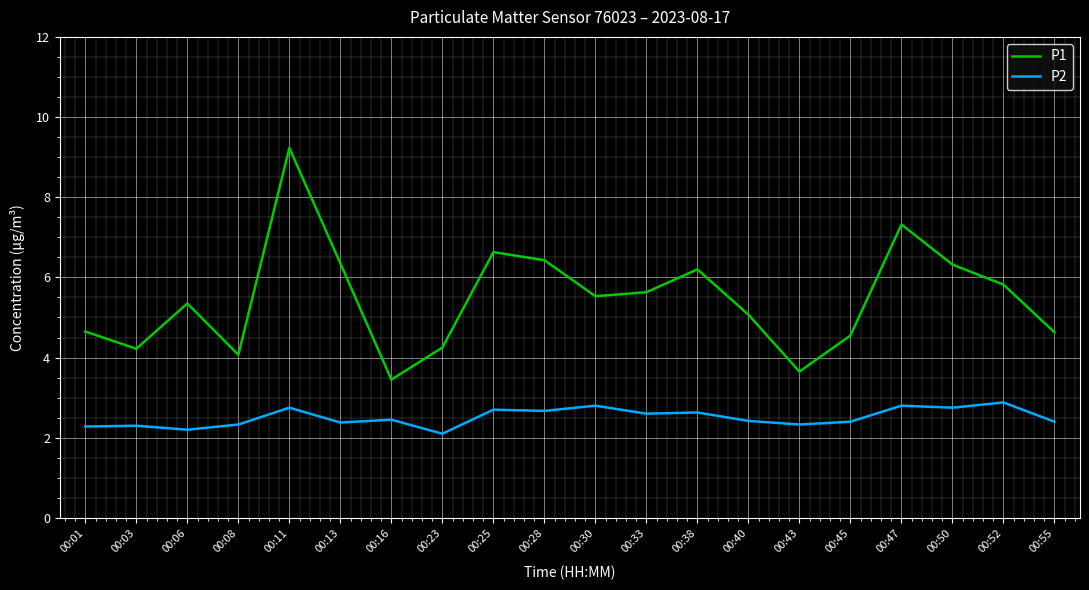

At 00:23, list the series in order from largest to smallest.

P1, P2